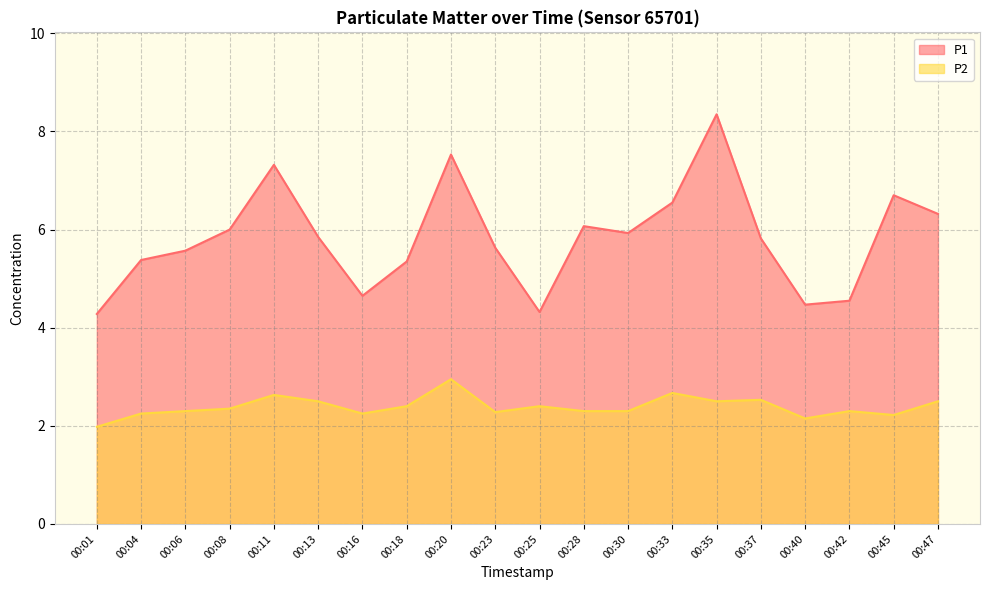

Read the P1 value at 00:30.

5.9